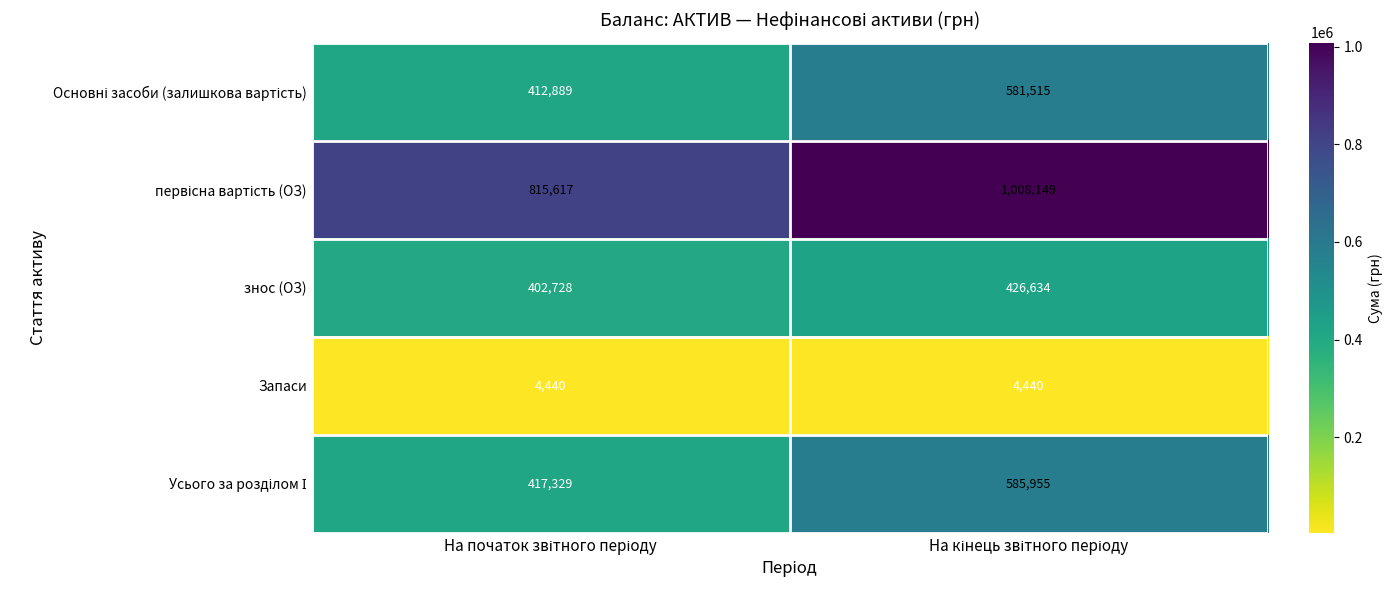

What is the minimum value shown in the chart?

4440